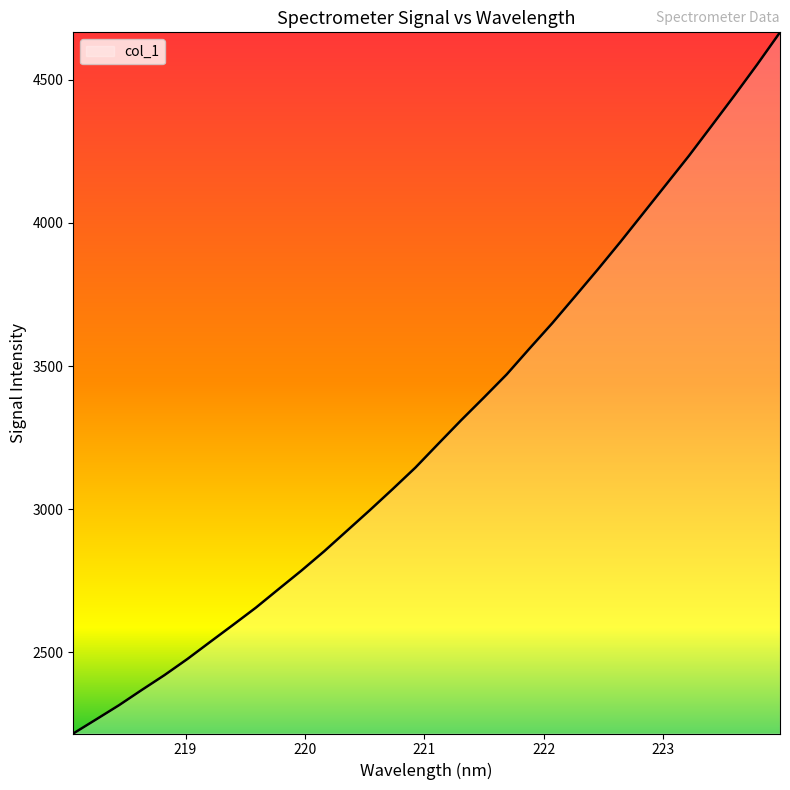

What is the minimum value shown in the chart?

2216.2